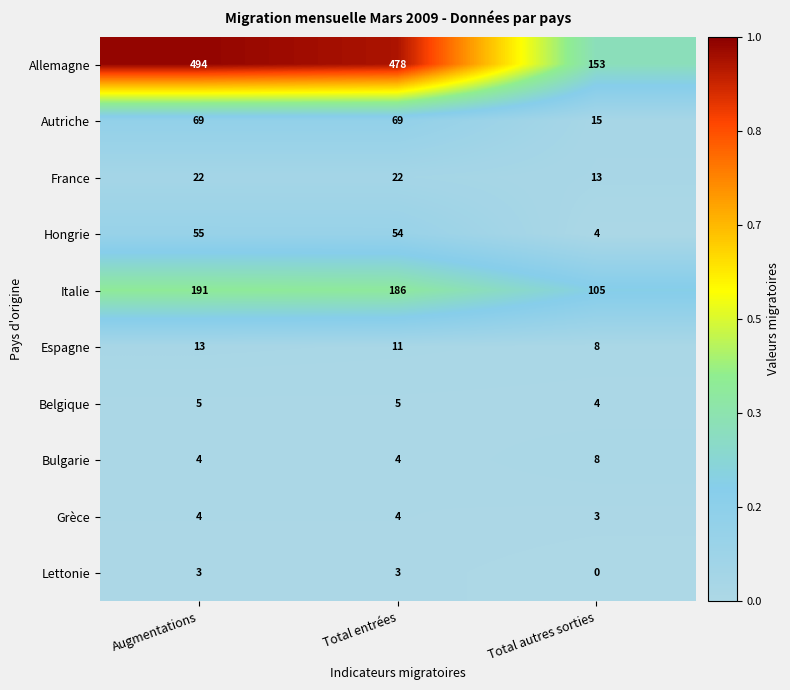

Reading right to left, extract all data points from this chart.

Allemagne: Total autres sorties=153	Total entrées=478	Augmentations=494
Autriche: Total autres sorties=15	Total entrées=69	Augmentations=69
France: Total autres sorties=13	Total entrées=22	Augmentations=22
Hongrie: Total autres sorties=4	Total entrées=54	Augmentations=55
Italie: Total autres sorties=105	Total entrées=186	Augmentations=191
Espagne: Total autres sorties=8	Total entrées=11	Augmentations=13
Belgique: Total autres sorties=4	Total entrées=5	Augmentations=5
Bulgarie: Total autres sorties=8	Total entrées=4	Augmentations=4
Grèce: Total autres sorties=3	Total entrées=4	Augmentations=4
Lettonie: Total autres sorties=0	Total entrées=3	Augmentations=3